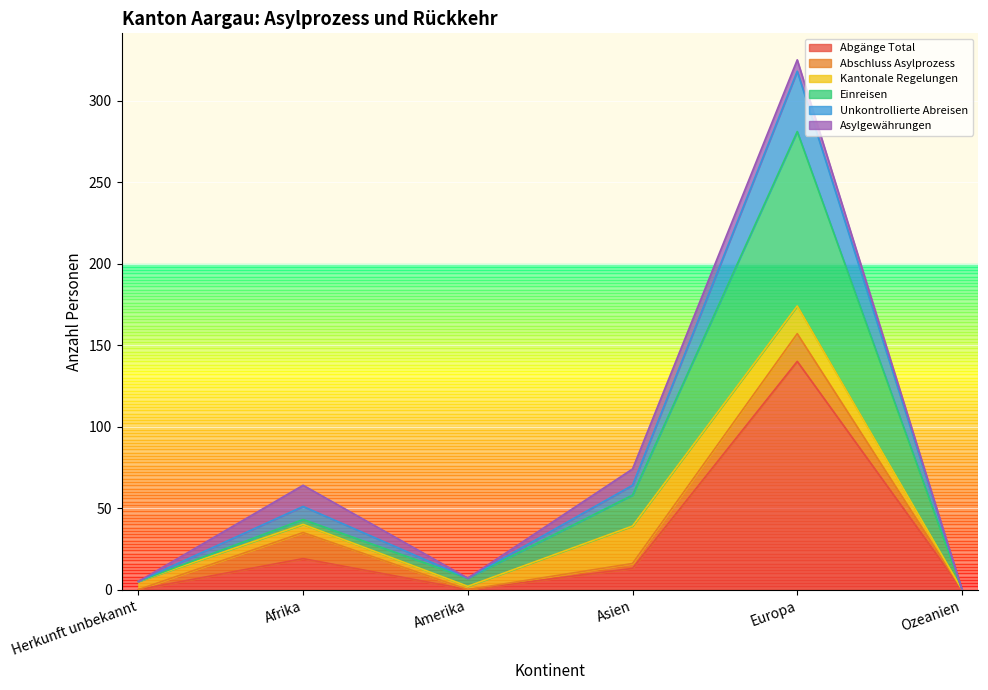

How many values in Einreisen are above zero?

5